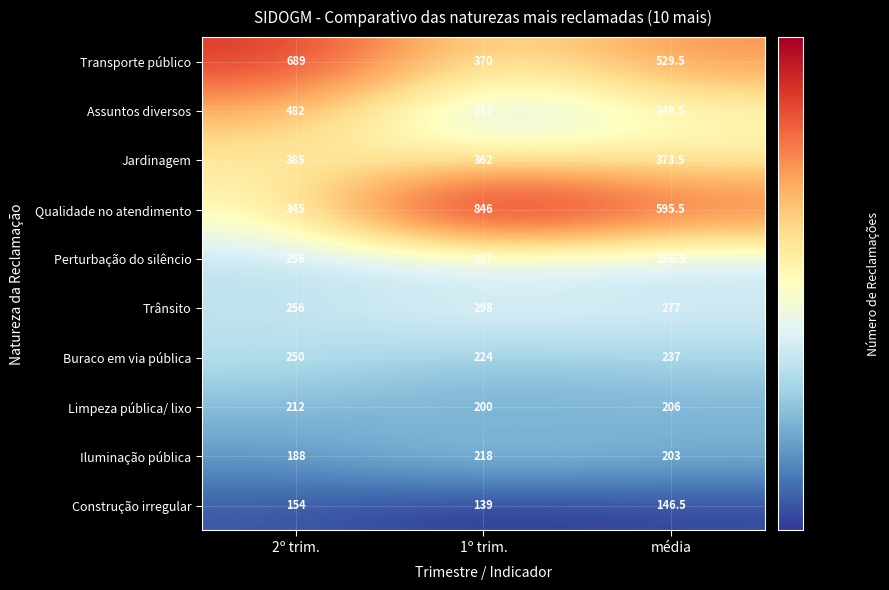

Reading right to left, extract all data points from this chart.

Transporte público: 529.5	370.0	689.0
Assuntos diversos: 349.5	217.0	482.0
Jardinagem: 373.5	362.0	385.0
Qualidade no atendimento: 595.5	846.0	345.0
Perturbação do silêncio: 256.5	257.0	256.0
Trânsito: 277.0	298.0	256.0
Buraco em via pública: 237.0	224.0	250.0
Limpeza pública/ lixo: 206.0	200.0	212.0
Iluminação pública: 203.0	218.0	188.0
Construção irregular: 146.5	139.0	154.0